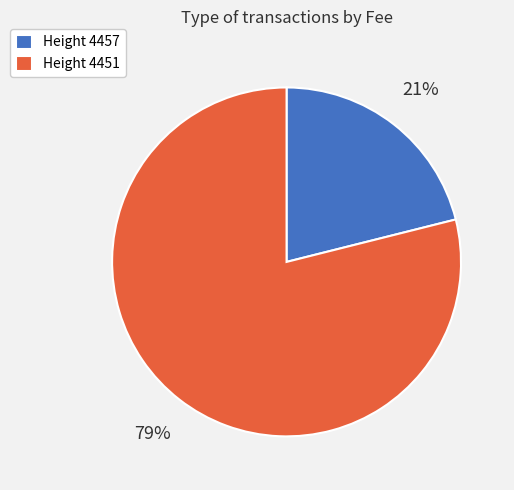

Which slice represents more than half of the pie?

Height 4451